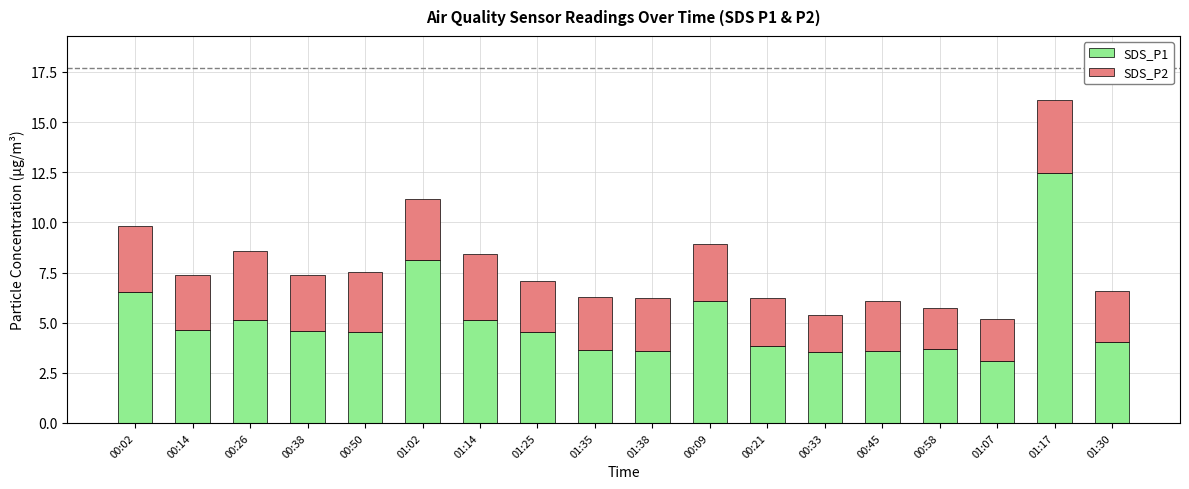

What is the total value across all series at 01:30?

6.6